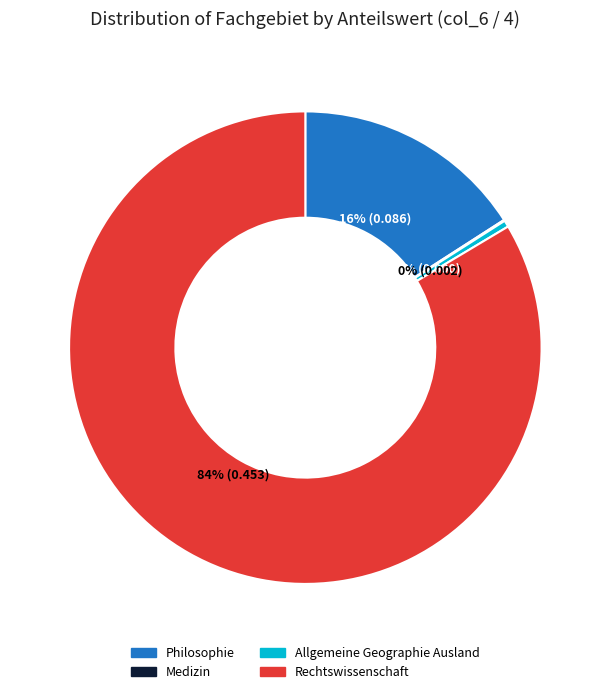

To the nearest percent, what percentage of the pie is Philosophie?

16%